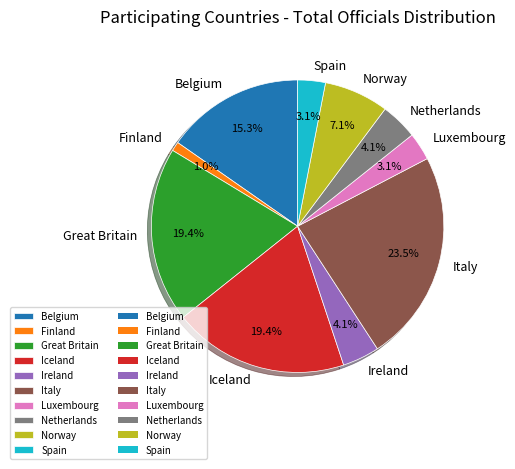

Combined, what portion of the pie is Finland and Netherlands?

5.1%